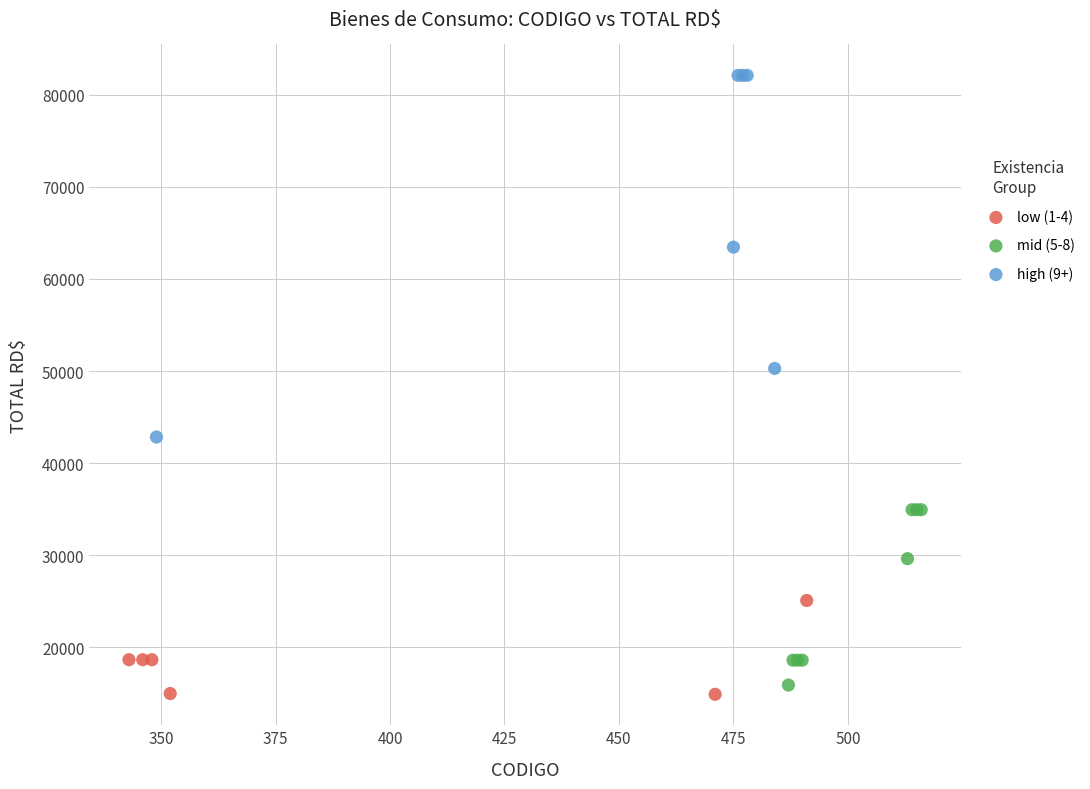

Which series has the largest Y range (max minus min)?

high (9+)